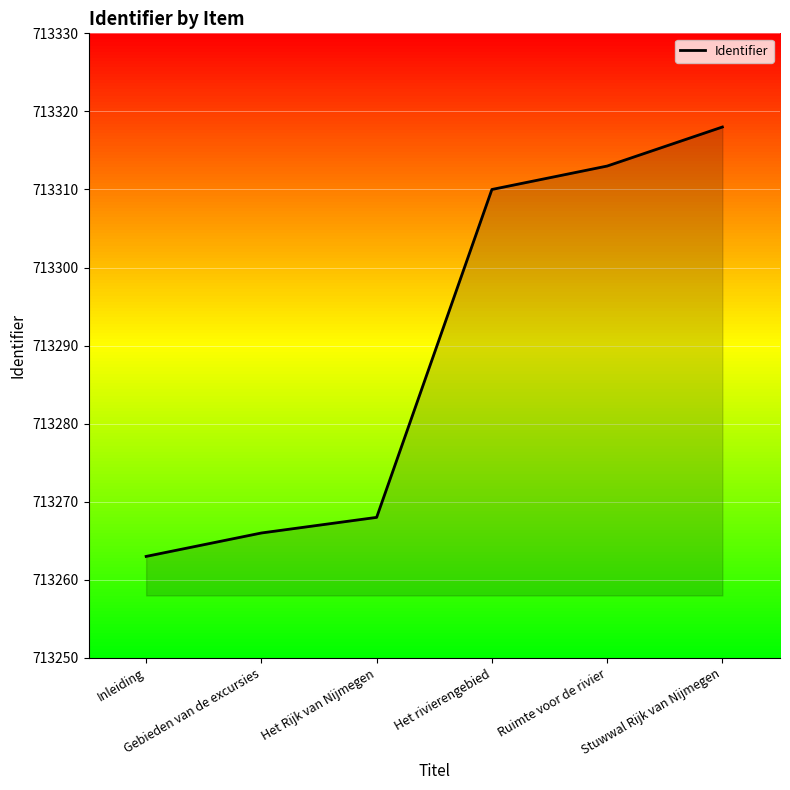

How many categories are shown in the chart?

6